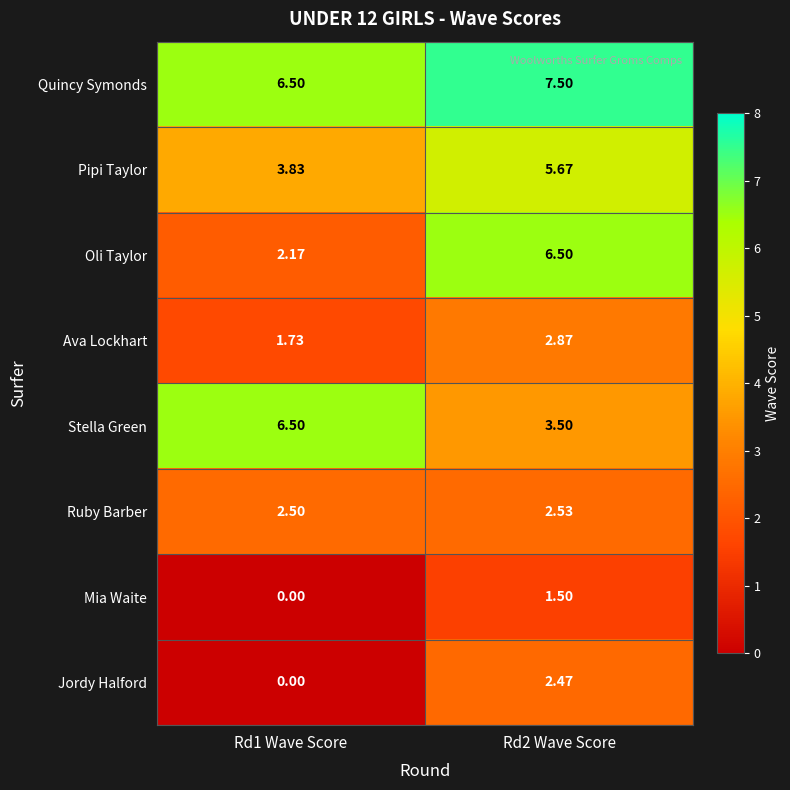

How many categories are shown in the chart?

2